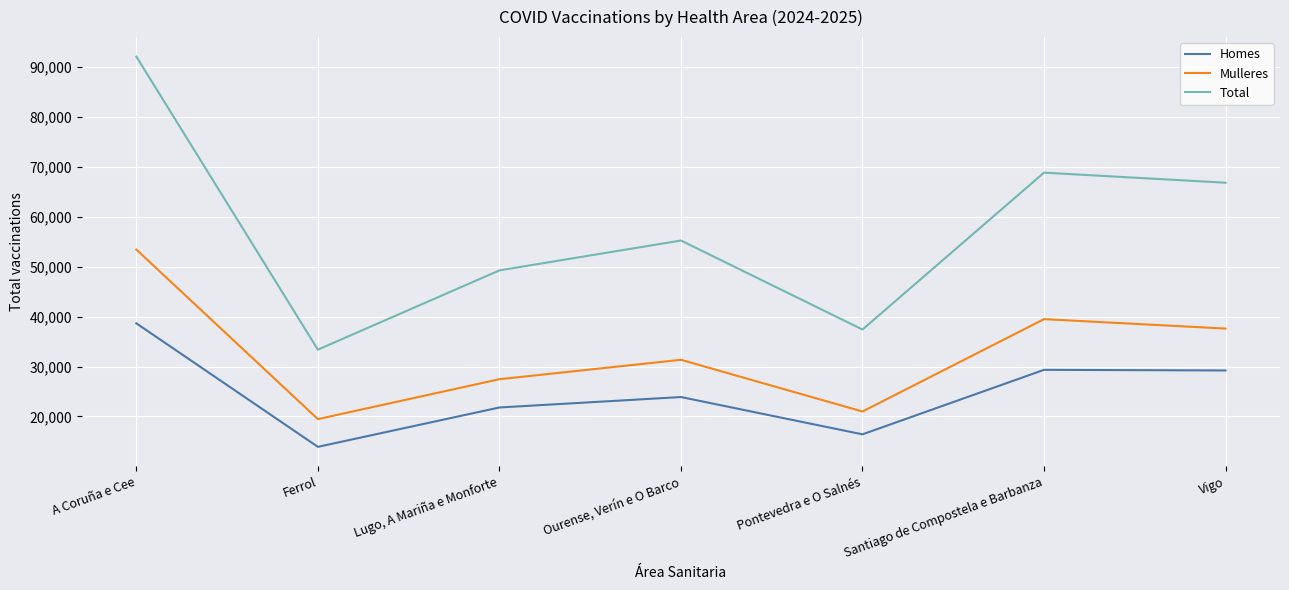

True or false: Mulleres and Total cross at least once.

False